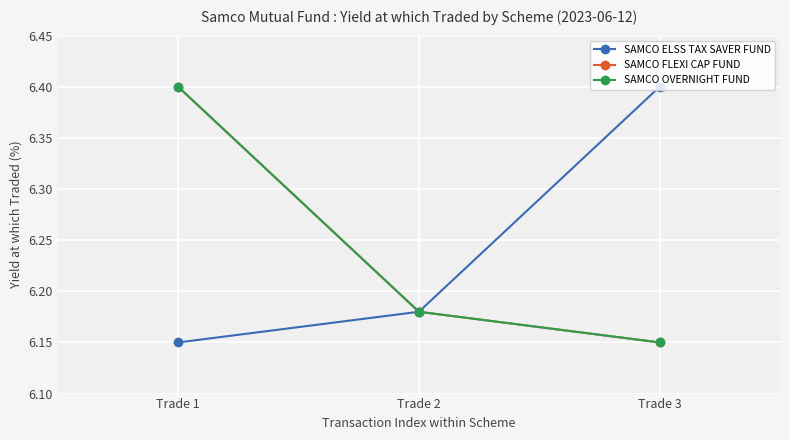

Does the chart have visible grid lines?

Yes